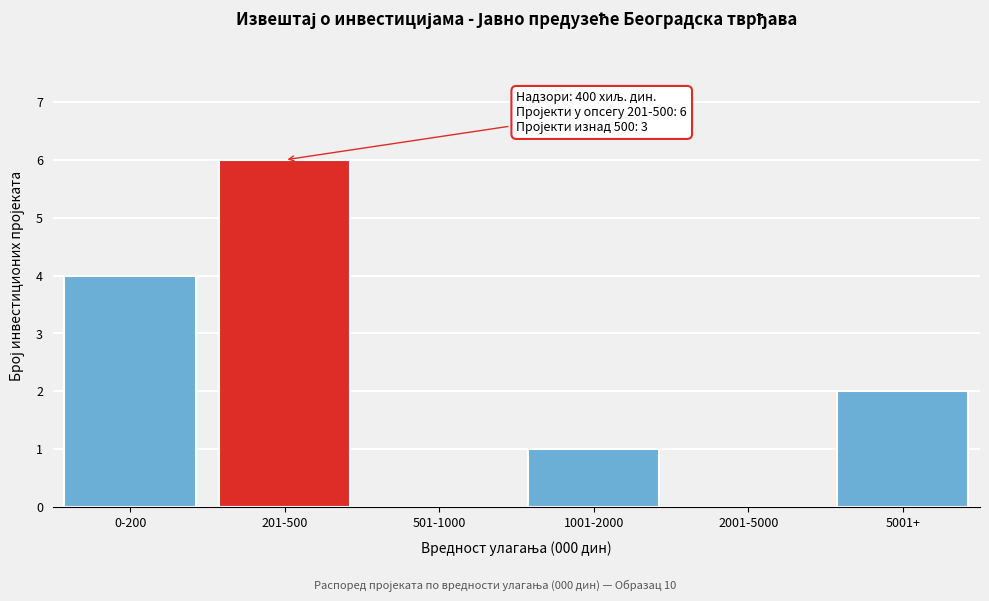

Reading left to right, transcribe all the data shown in this chart.

0-200=4	201-500=6	501-1000=0	1001-2000=1	2001-5000=0	5001+=2